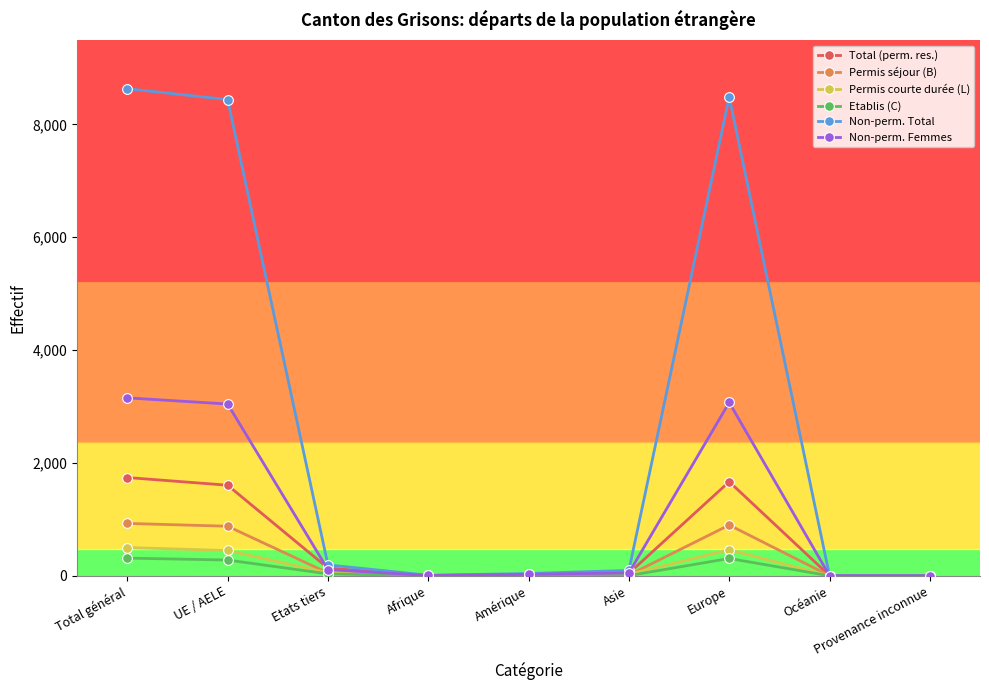

What is the maximum value shown in the chart?

8632